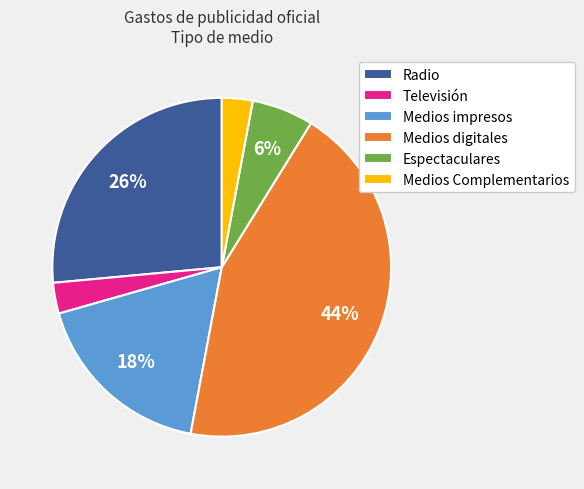

Combined, do Medios digitales and Radio account for over 50%?

Yes